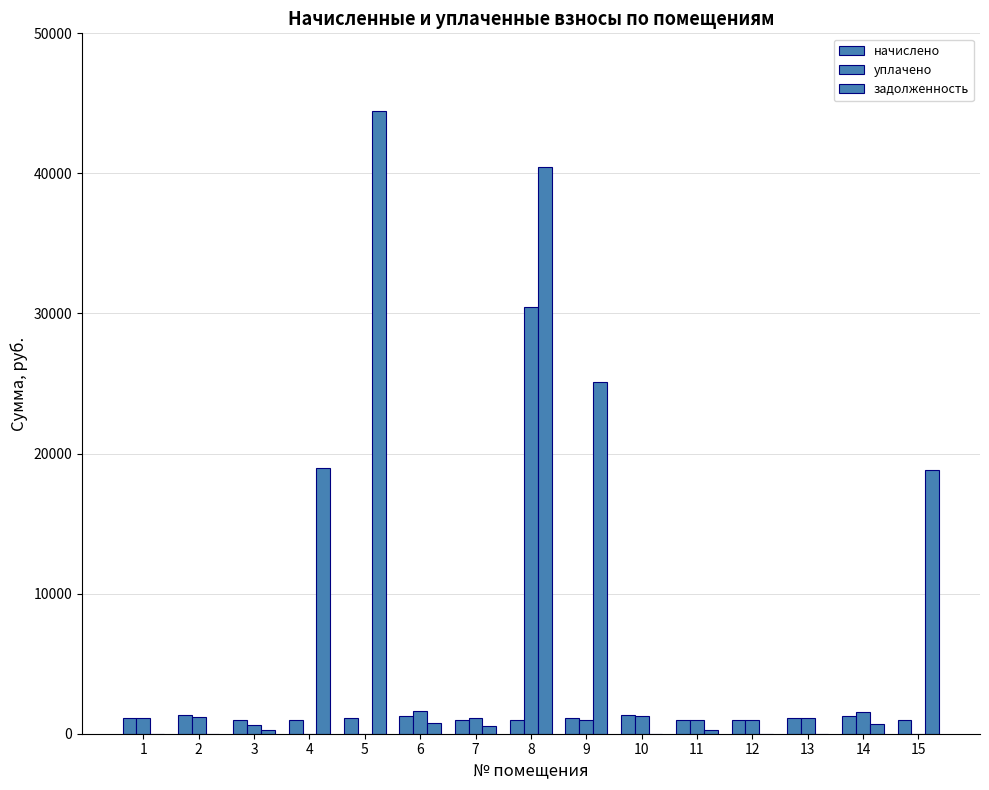

How many groups of bars are there?

15